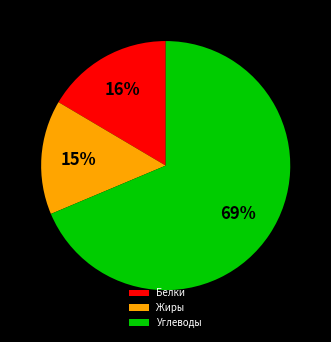

Count the number of slices in the pie.

3